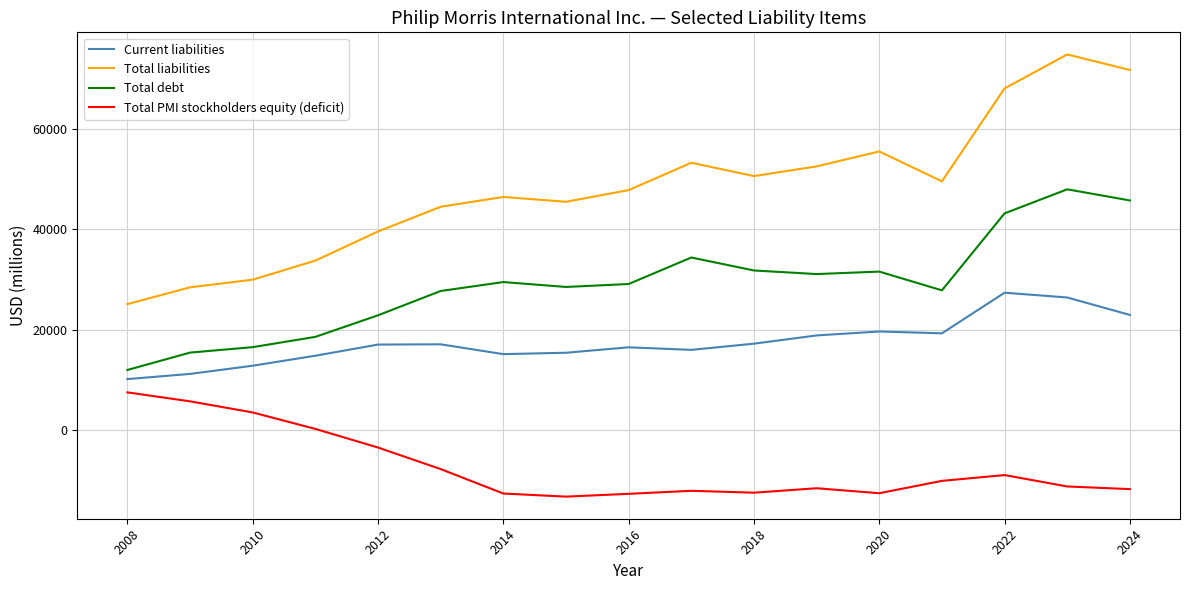

Which series has the largest range (max minus min)?

Total liabilities